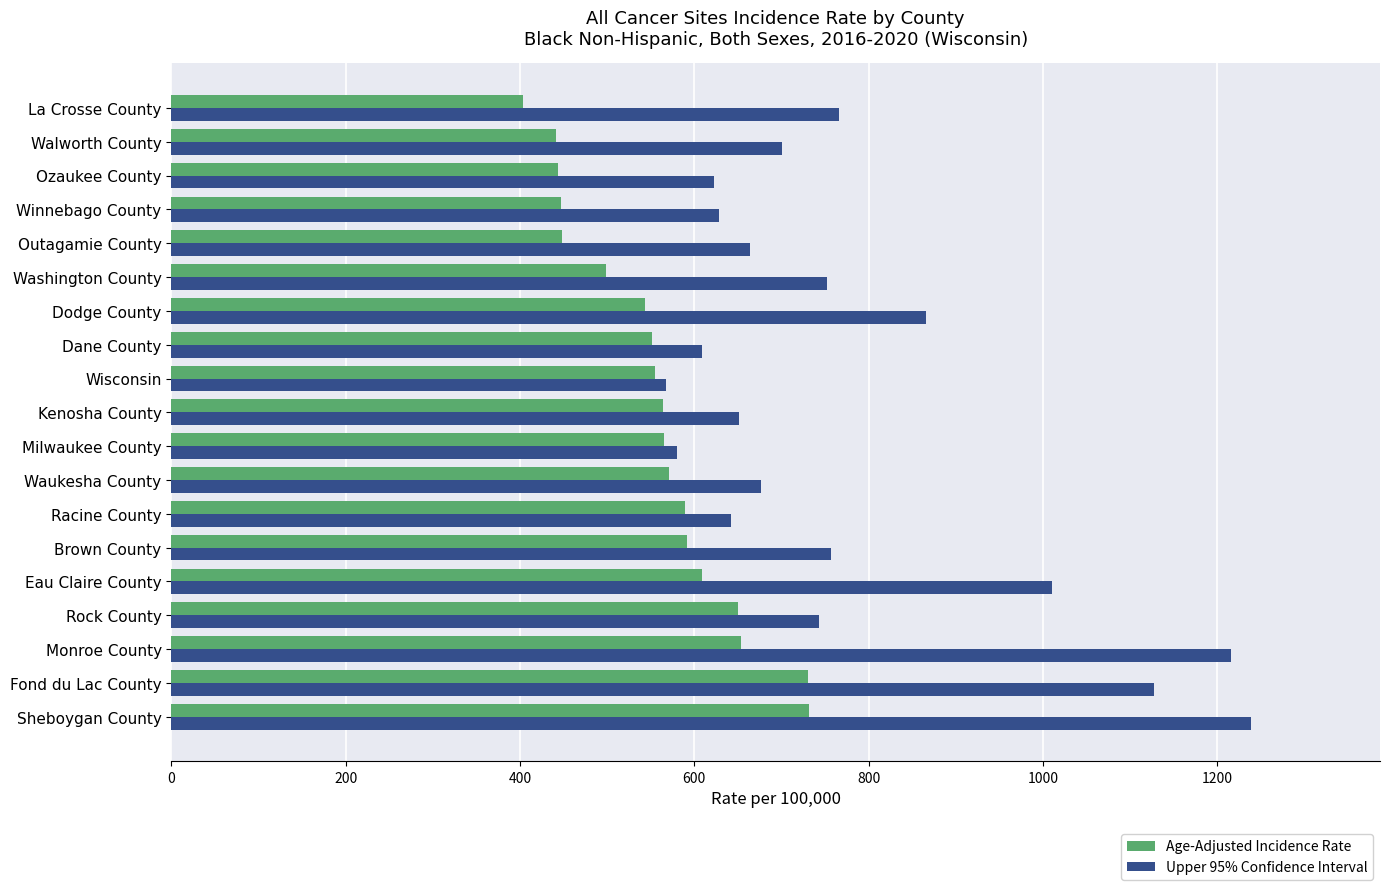

Rank the series by their average value, from lowest to highest.

Age-Adjusted Incidence Rate, Upper 95% Confidence Interval